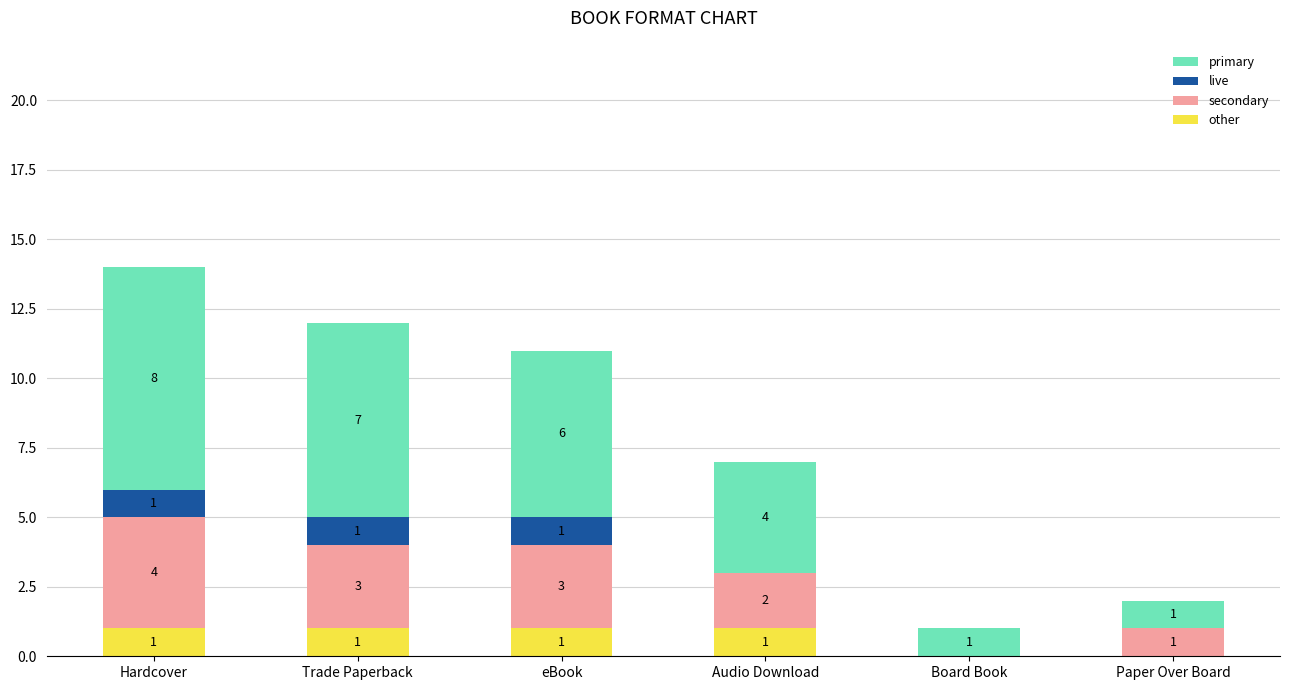

At which category is the sum across all series the highest?

Hardcover